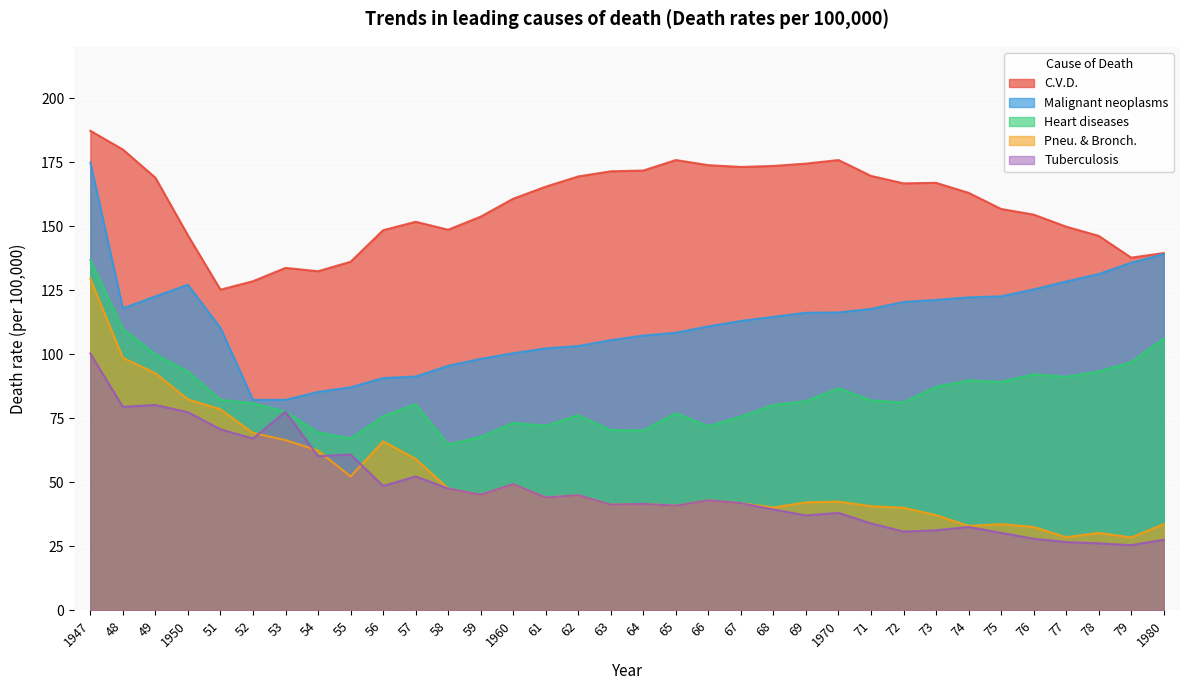

What is the minimum value shown in the chart?

25.5